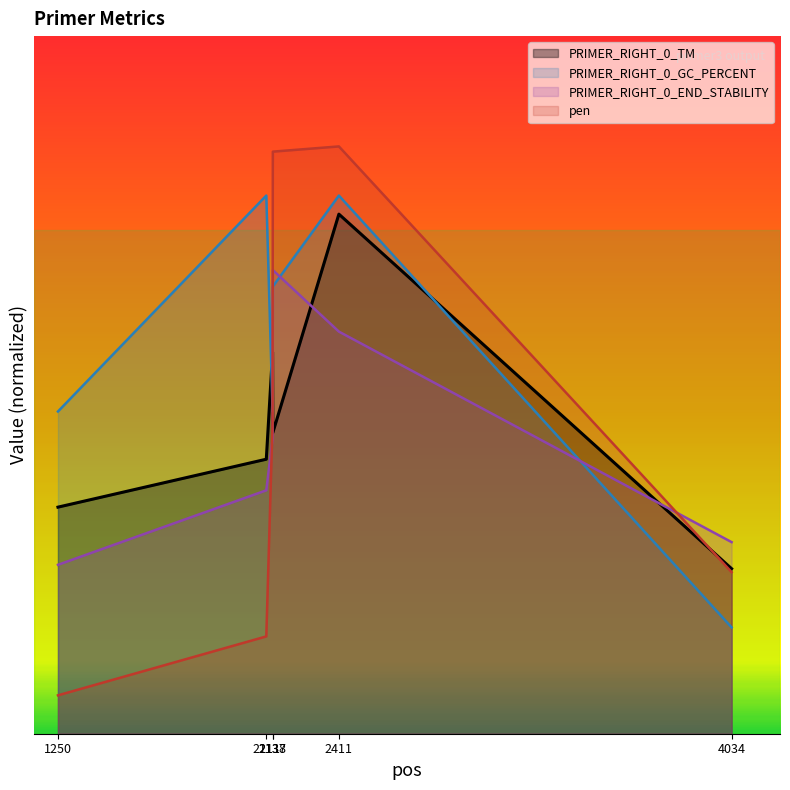

Reading right to left, extract all data points from this chart.

PRIMER_RIGHT_0_TM: 4034=16.6	2411=52.1	2138=30.2	2137=38.3	2111=27.5	1250=22.7
PRIMER_RIGHT_0_GC_PERCENT: 4034=10.7	2411=54.0	2138=44.9	2137=32.3	2111=54.0	1250=32.3
PRIMER_RIGHT_0_END_STABILITY: 4034=19.2	2411=40.3	2138=46.5	2137=29.6	2111=24.4	1250=16.9
pen: 4034=16.2	2411=58.9	2138=58.4	2137=31.2	2111=9.8	1250=3.9